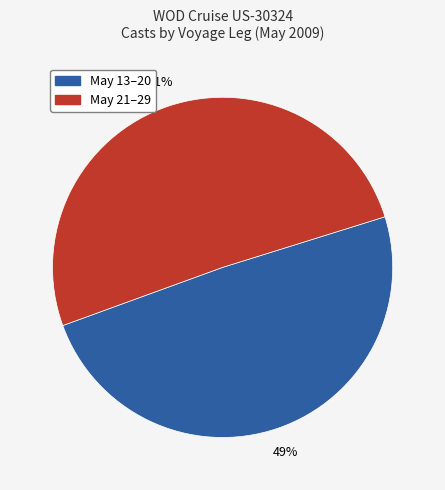

To the nearest percent, what is the average slice percentage?

50%